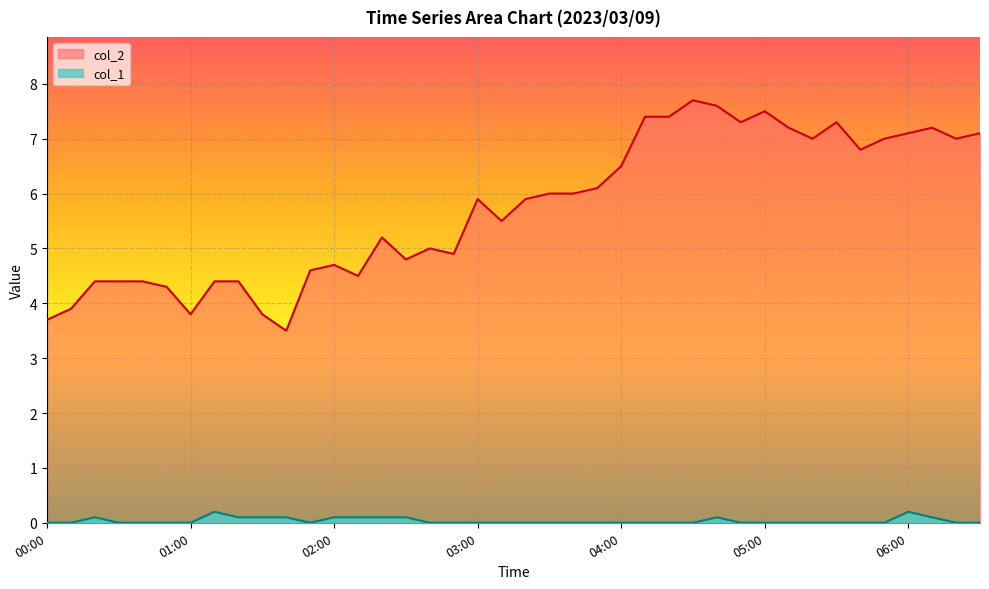

Which series has the largest total across all categories?

col_2